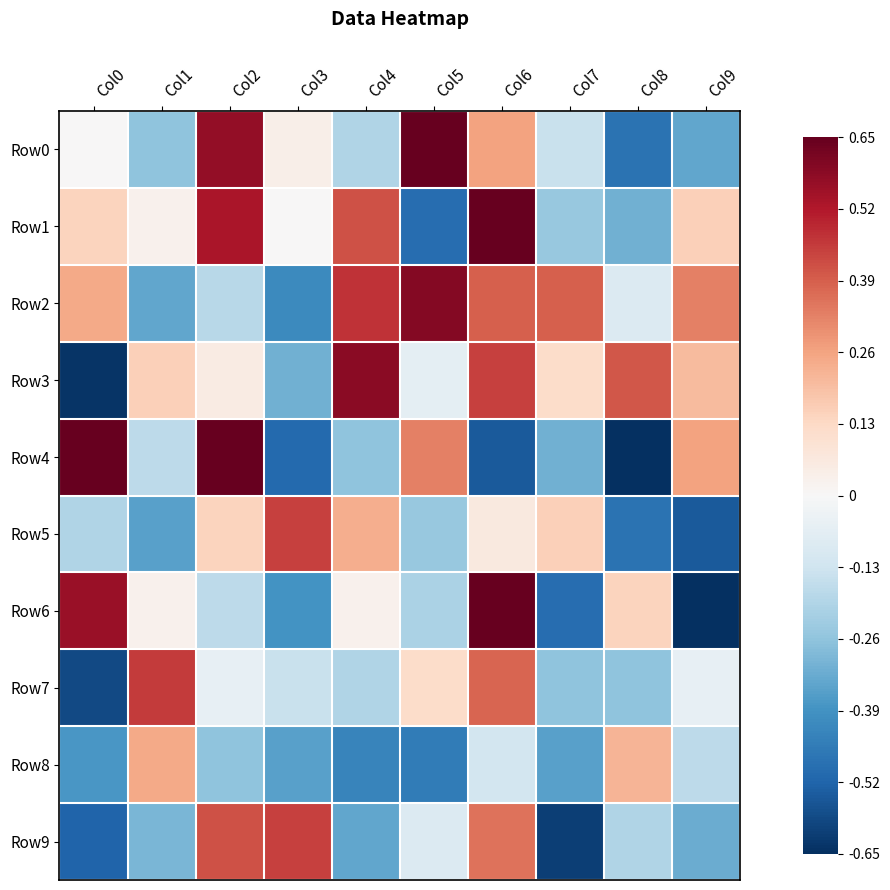

What is the total value across all series at Col2?

1.7